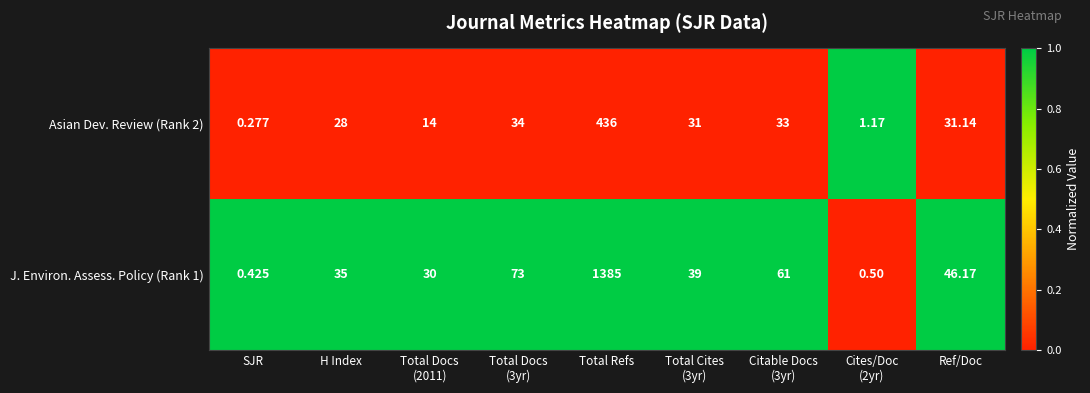

At which category does the chart reach its minimum across all series?

SJR